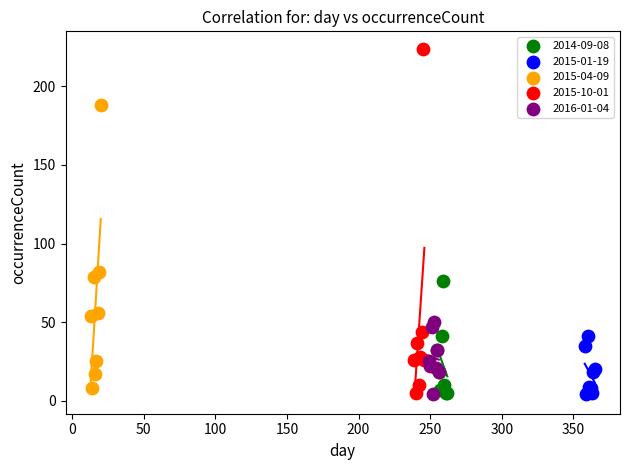

Which series contains the highest Y value?

2015-10-01